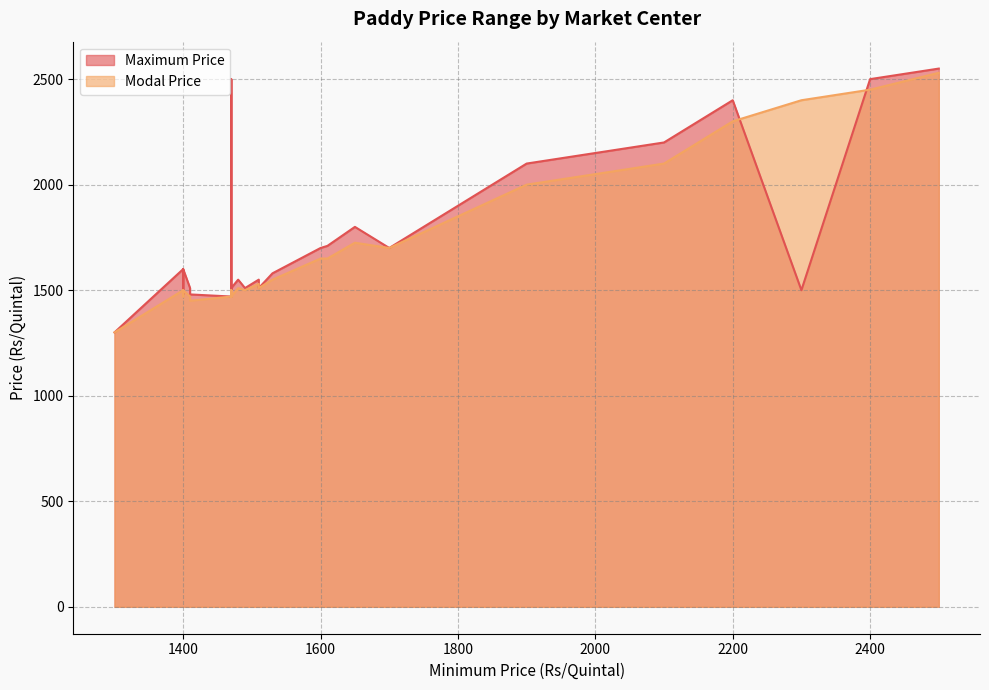

At which category is the sum across all series the highest?

2500